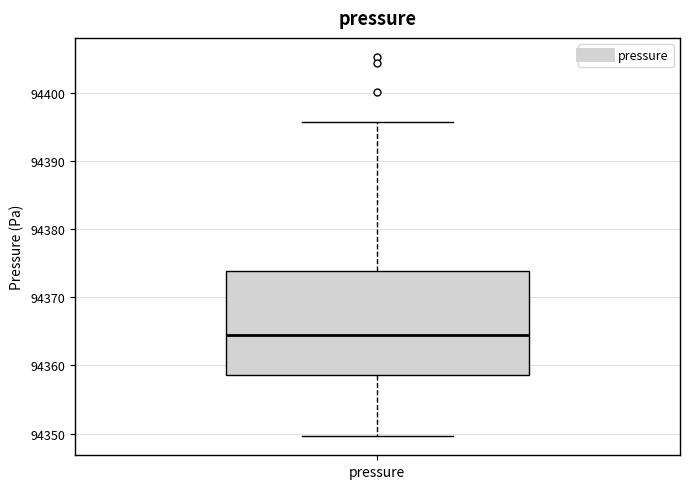

Transcribe this box plot: give where the median line is, the range the box spans, and where the two whiskers end, as read against the y-axis. The values are not printed on the chart, so give them approximately, as read against the axis.

median 94365, box 94359 to 94374, whiskers 94350 to 94396